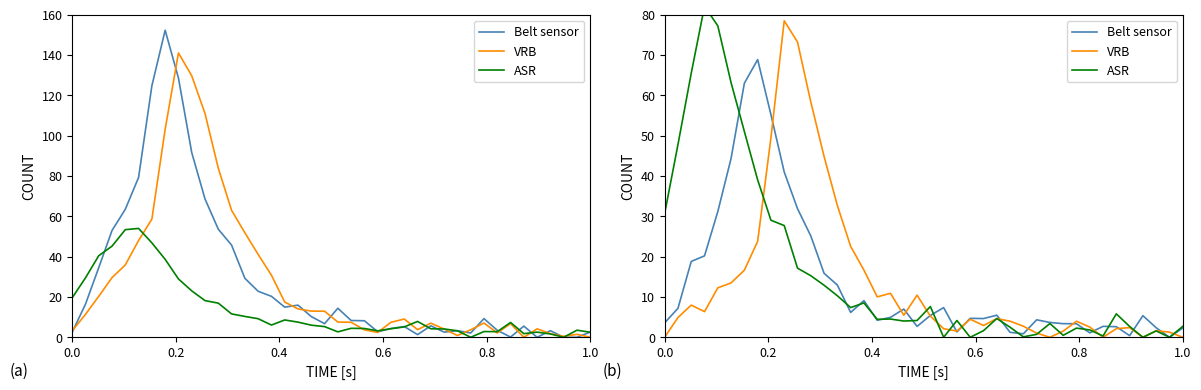

What is the sum of all Belt sensor values?

536.0